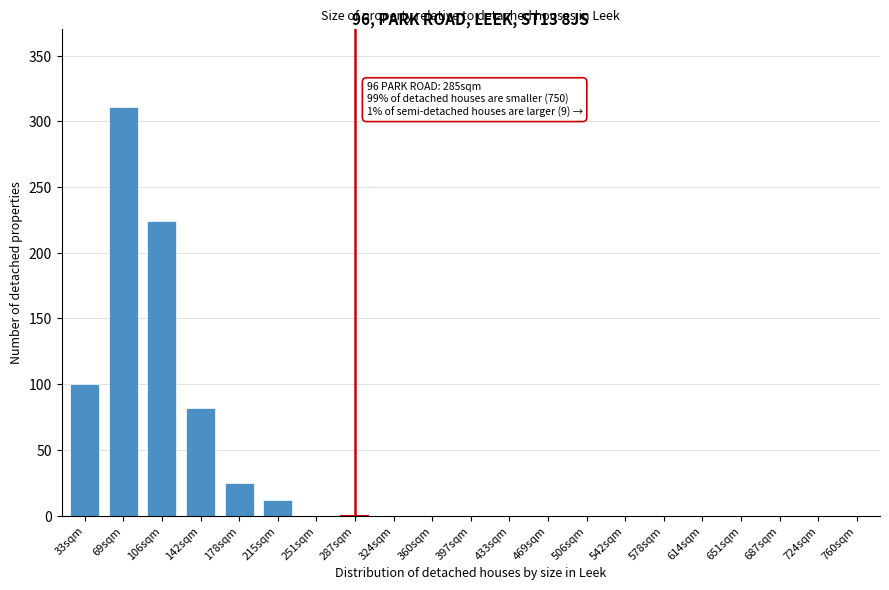

Reading left to right, transcribe all the data shown in this chart.

33sqm=100	69sqm=311	106sqm=224	142sqm=82	178sqm=25	215sqm=12	251sqm=0	287sqm=0	324sqm=0	360sqm=0	397sqm=0	433sqm=0	469sqm=0	506sqm=0	542sqm=0	578sqm=0	614sqm=0	651sqm=0	687sqm=0	724sqm=0	760sqm=0